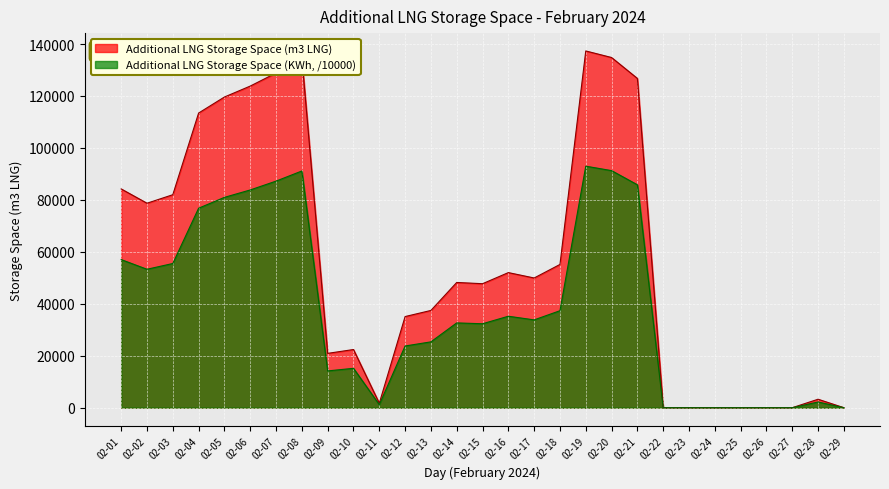

What is the sum of the Additional LNG Storage Space (KWh) values at 02-25 and 02-01?

57014.3